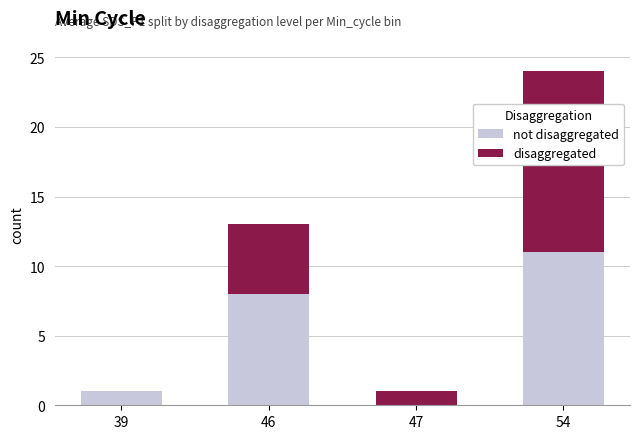

At which category is the sum across all series the highest?

54